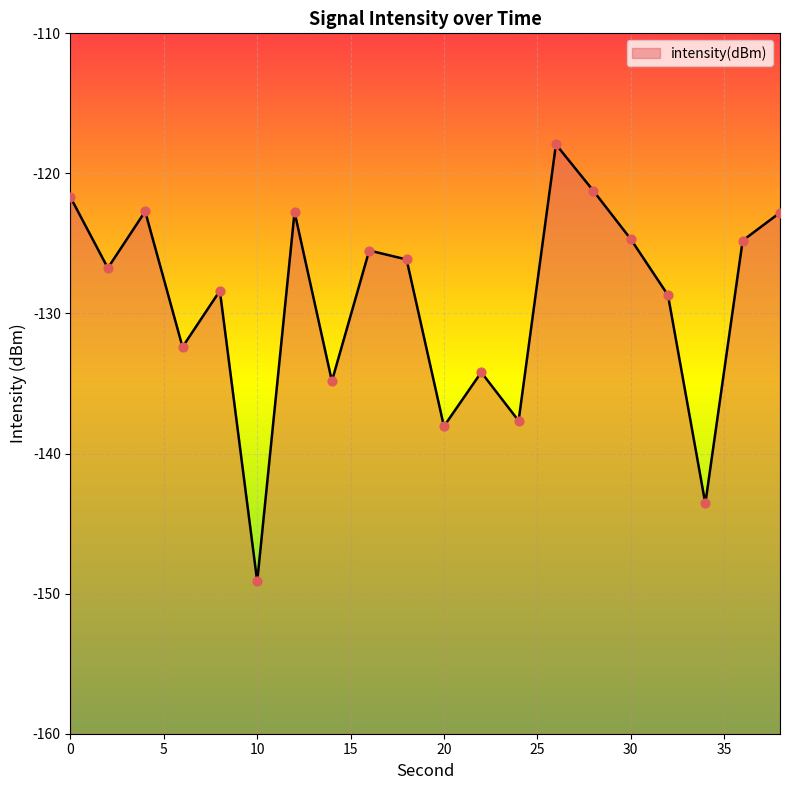

Which has a higher value, 34 or 2?

2